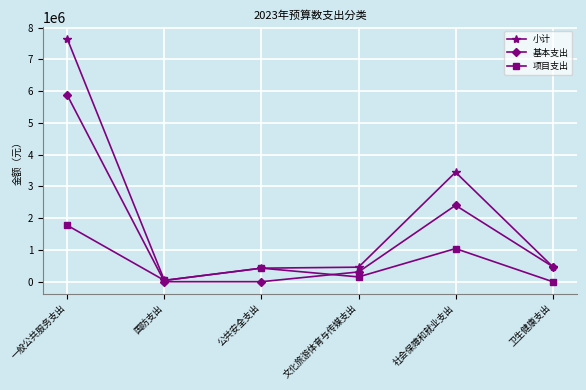

What is the difference between the highest and lowest values at 文化旅游体育与传媒支出?

306355.4